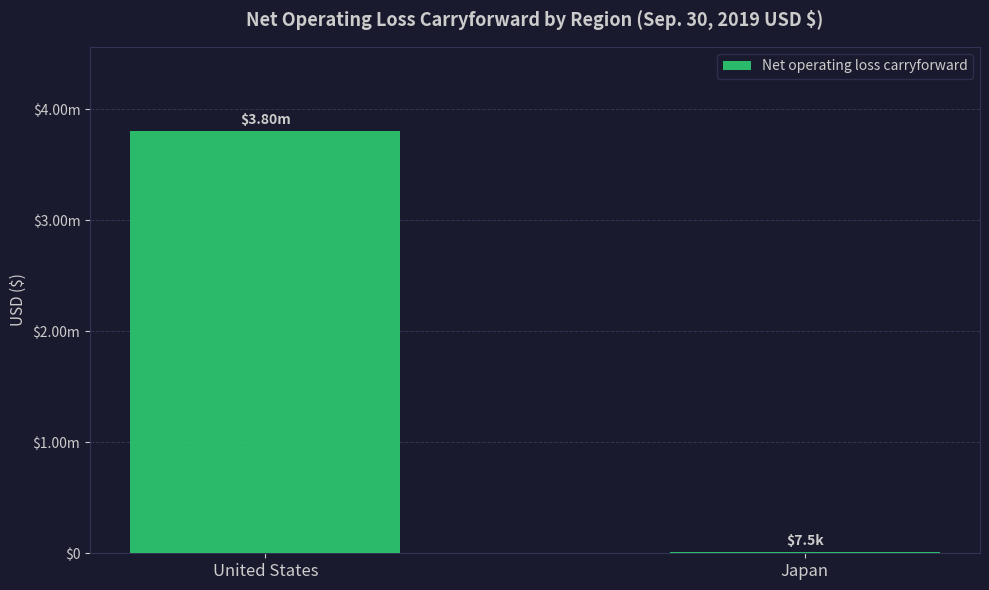

List the labels in order of value, smallest first.

Japan, United States